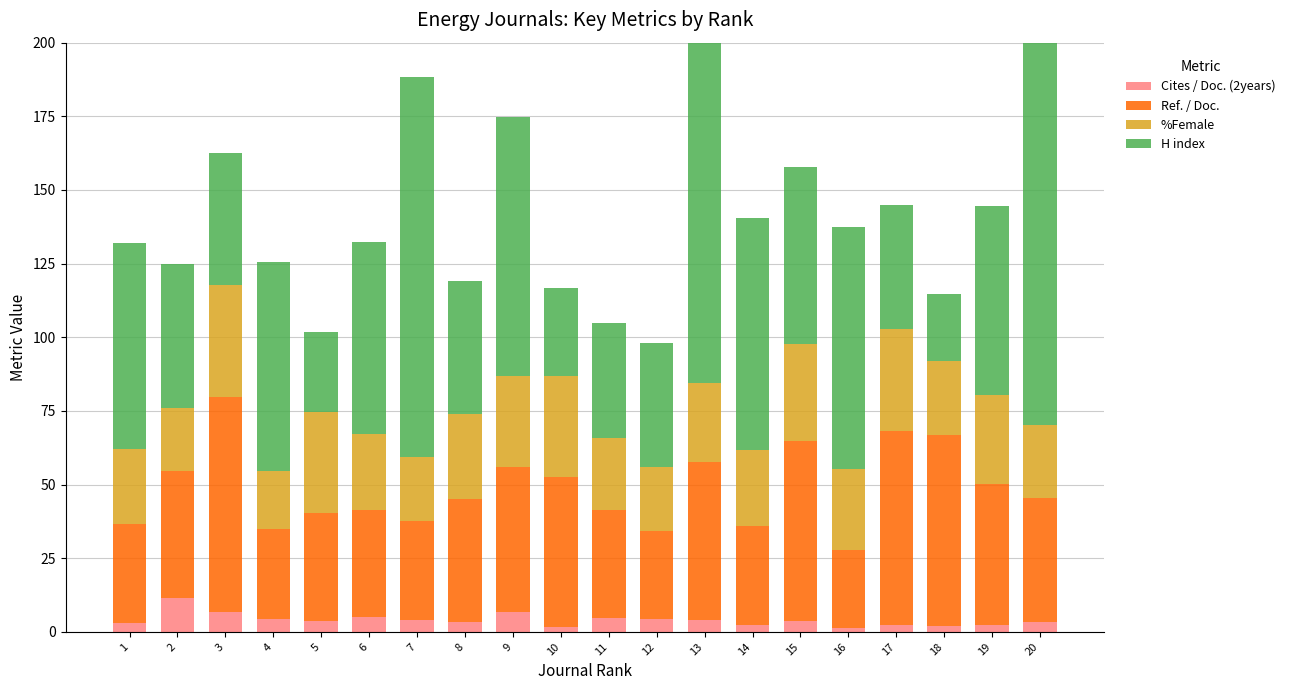

What is the difference between the highest and lowest values at 7?

124.9